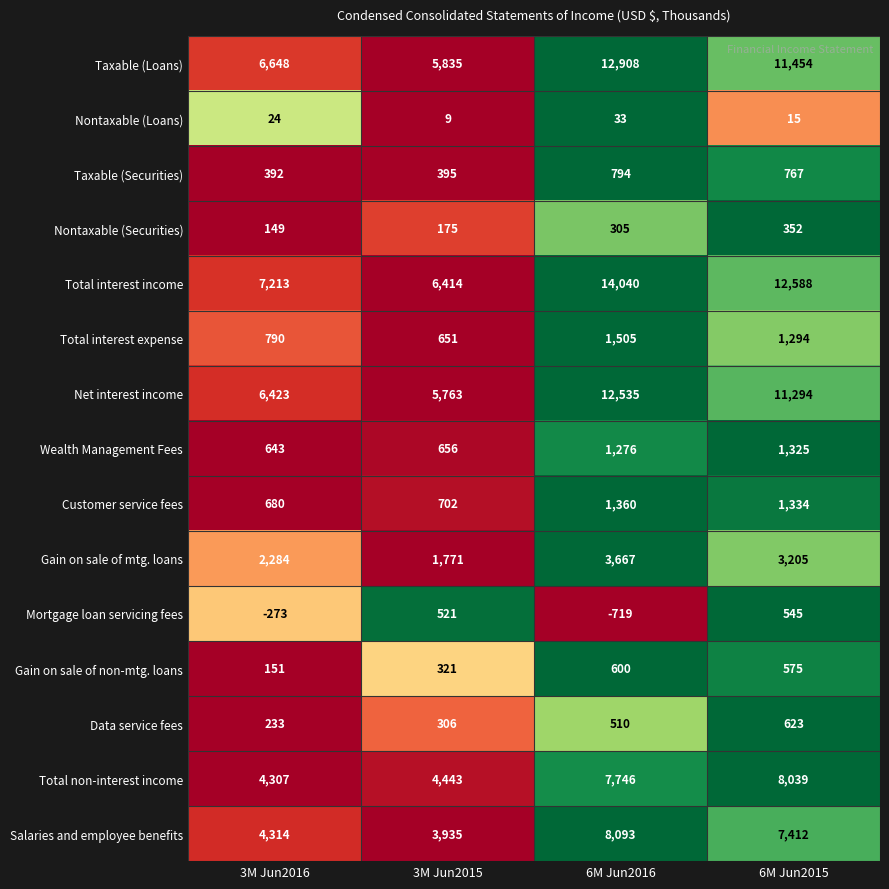

What is the sum of all Taxable (Loans) values?

36845